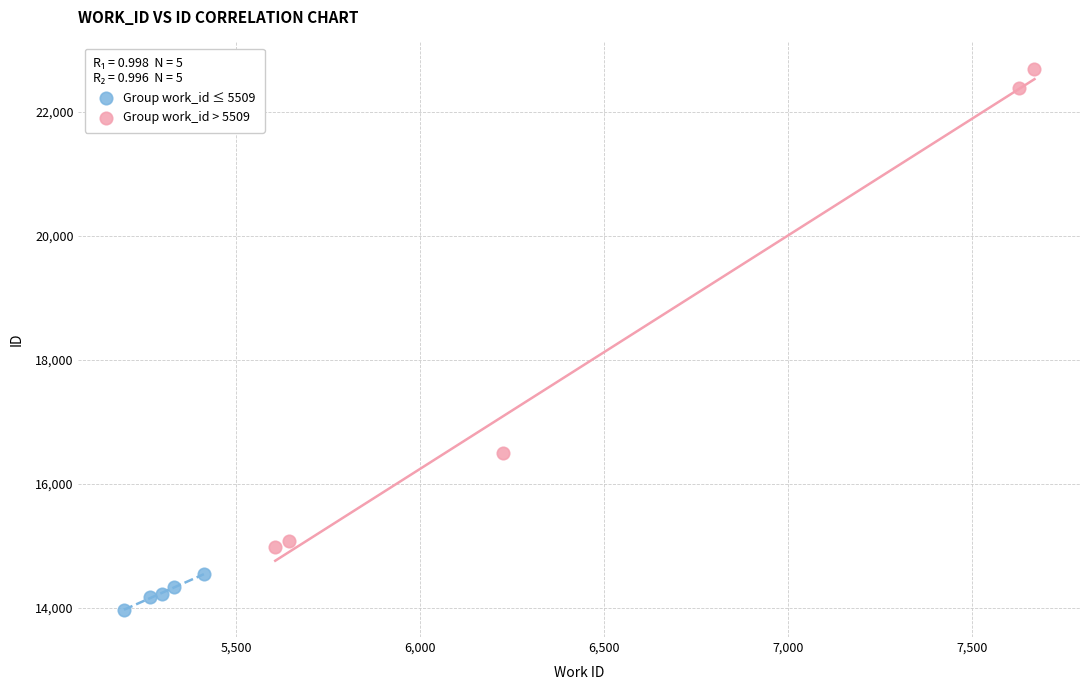

Which series has the widest spread of Y values?

Group work_id > 5509